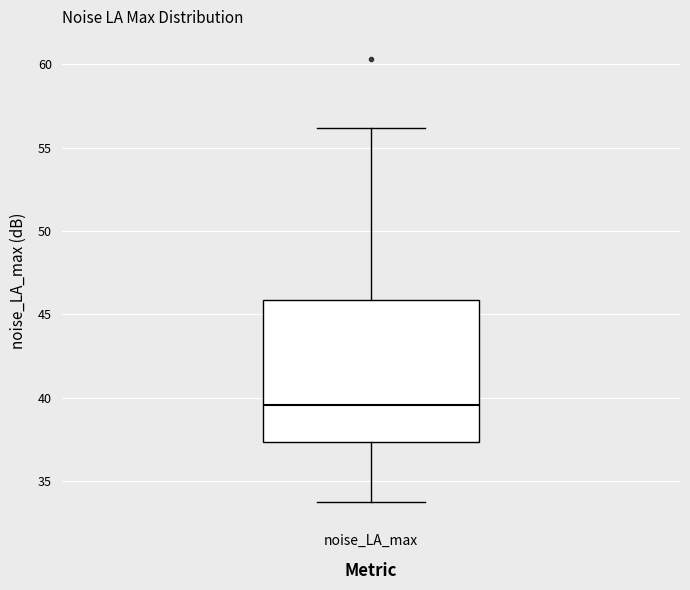

Where is the upper edge of the box for noise_LA_max on the y-axis? The values are not printed on the chart, so give them approximately, as read against the axis.

46.0